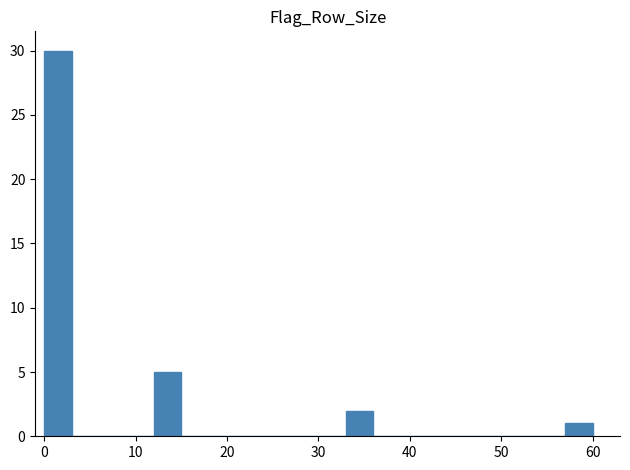

Around what value on the x-axis is the tallest bar? Give the approximate position of its centre, as read against the axis.

2